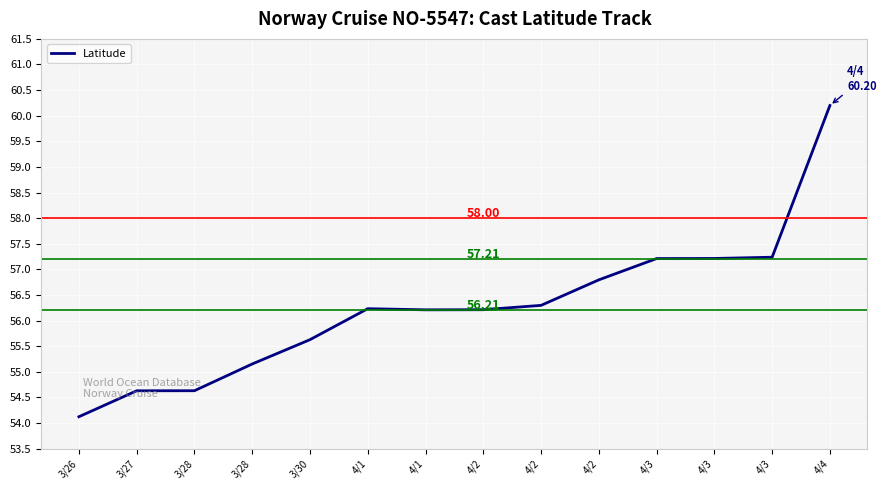

How many lines are shown in the chart?

1